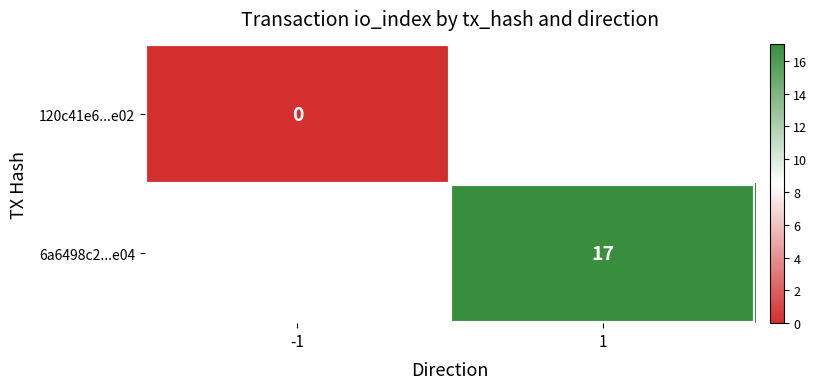

What value does the 6a6498c2...e04 series have at 1?

17.0